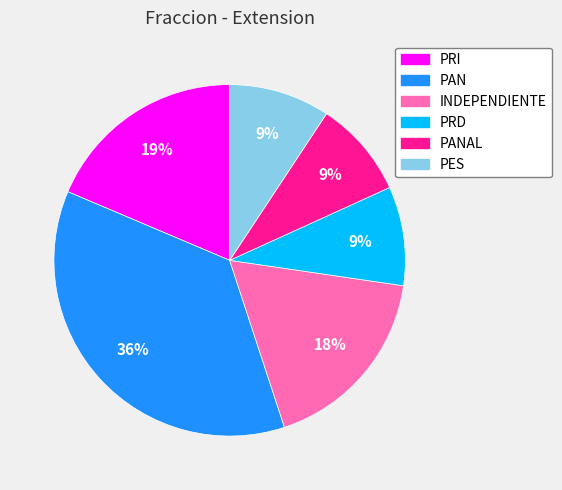

How many segments does this pie chart have?

6